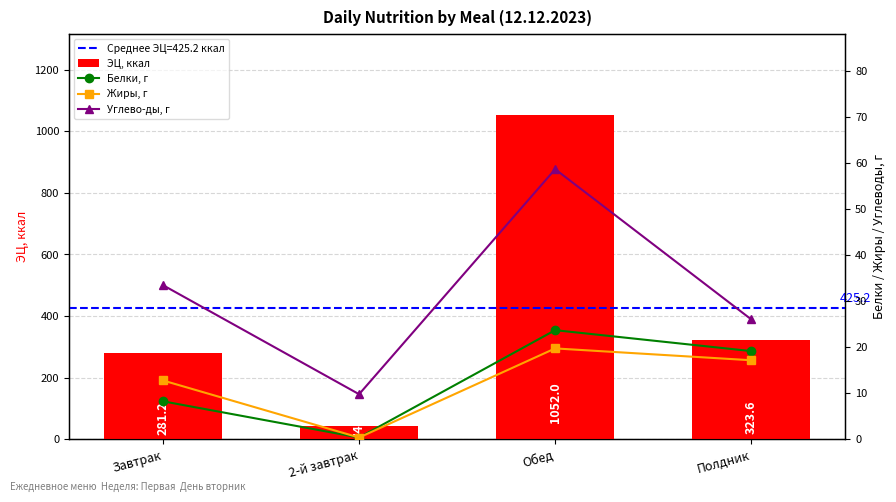

What is the difference between the second highest and second lowest values in the Жиры, г series?

4.4